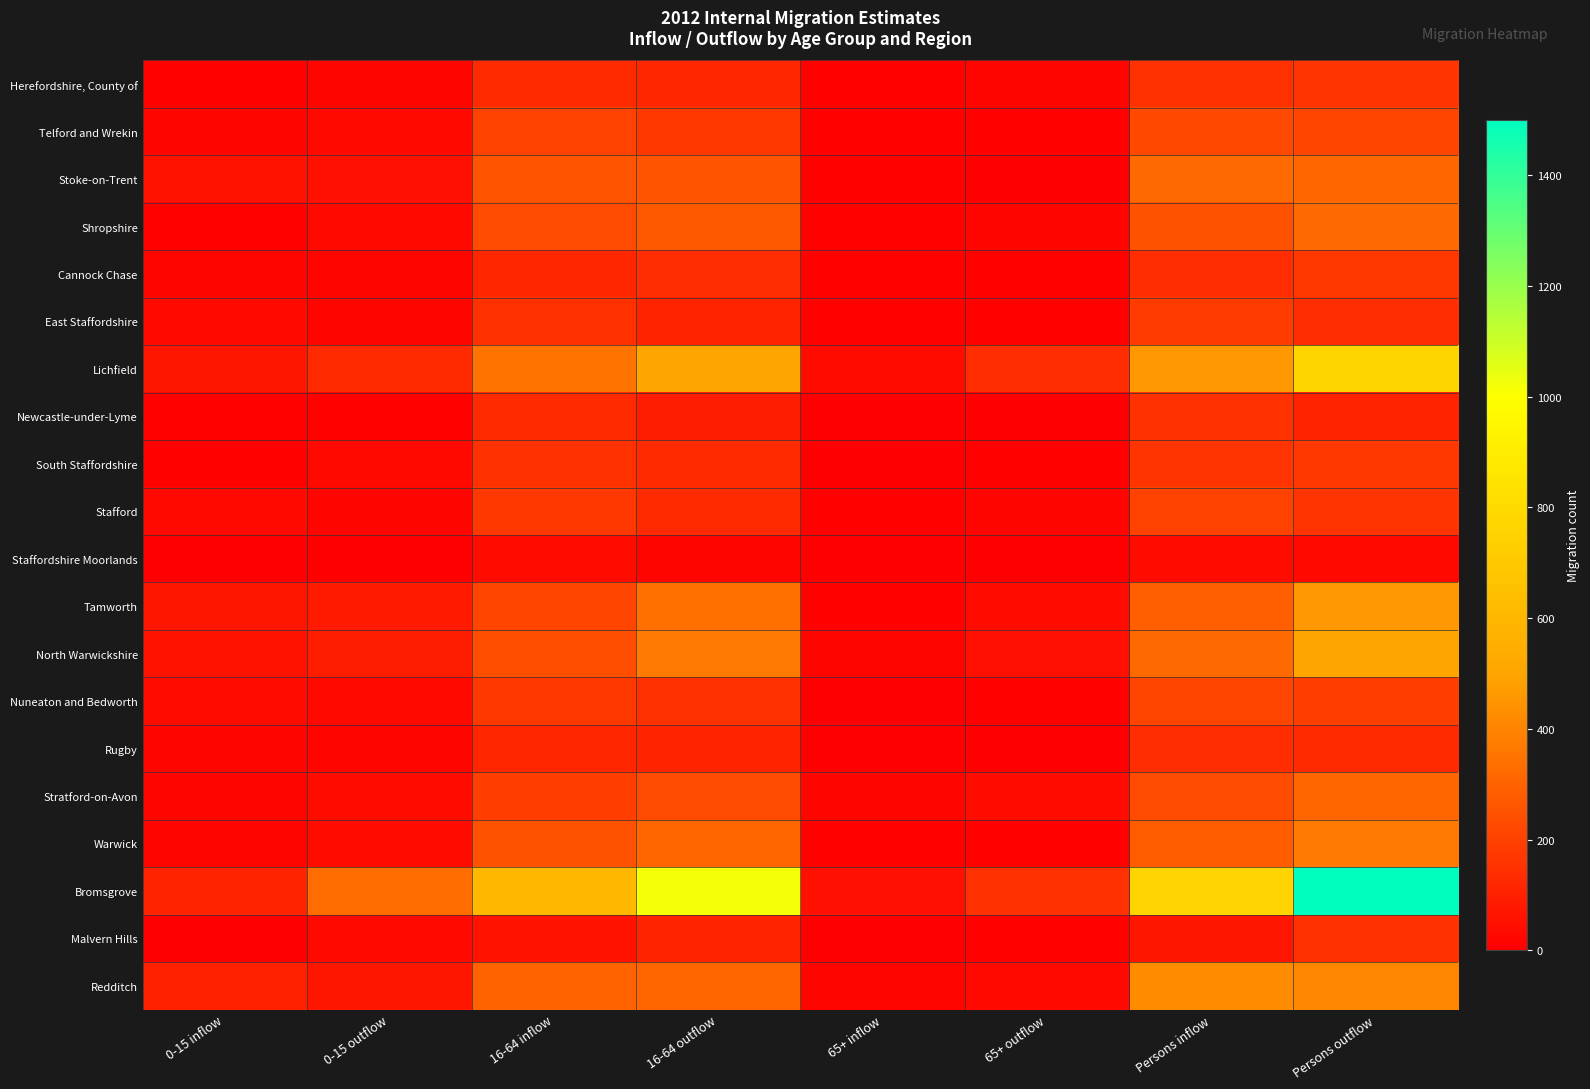

Rank the series by their maximum value, from lowest to highest.

Staffordshire Moorlands, Rugby, Newcastle-under-Lyme, Malvern Hills, Herefordshire, County of, Cannock Chase, South Staffordshire, East Staffordshire, Stafford, Nuneaton and Bedworth, Telford and Wrekin, Stratford-on-Avon, Stoke-on-Trent, Shropshire, Warwick, Redditch, Tamworth, North Warwickshire, Lichfield, Bromsgrove